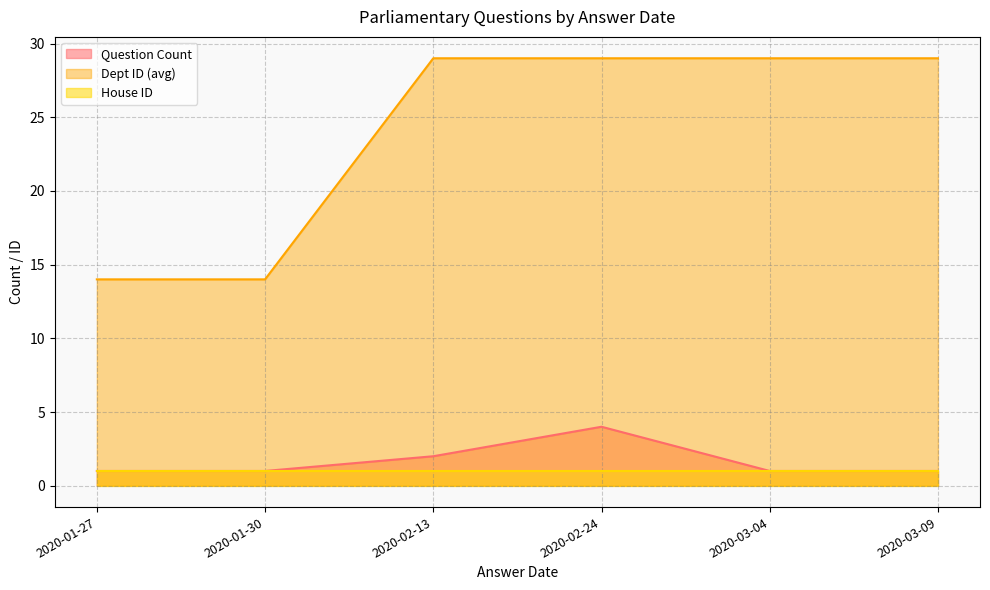

Between 2020-02-13 and 2020-01-30, which is larger?

2020-02-13